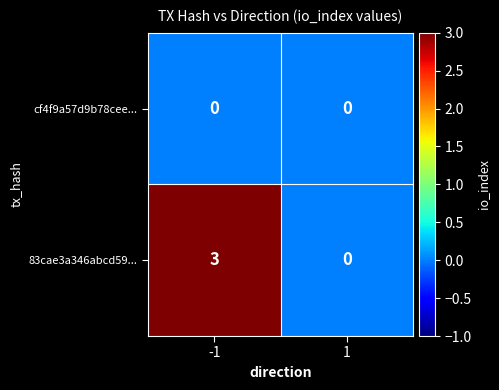

Which series has the widest spread of values?

83cae3a346abcd59...